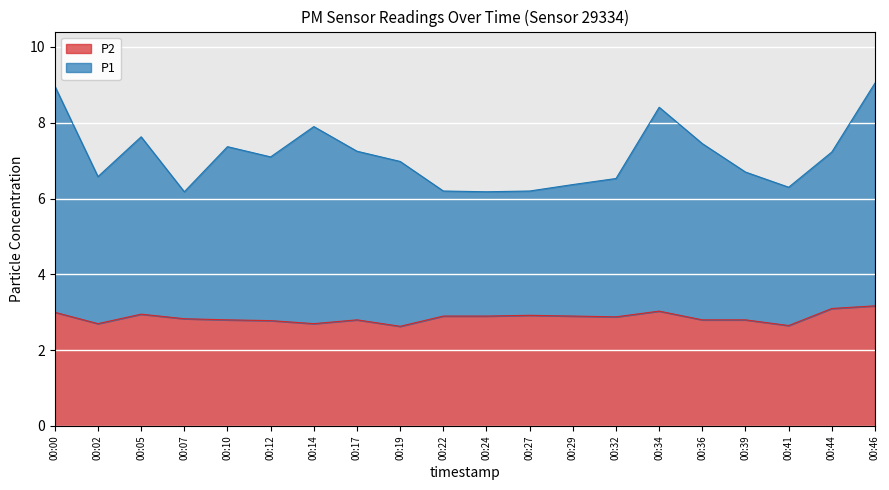

What is the difference between the maximum and minimum values in the P1 series?

2.9